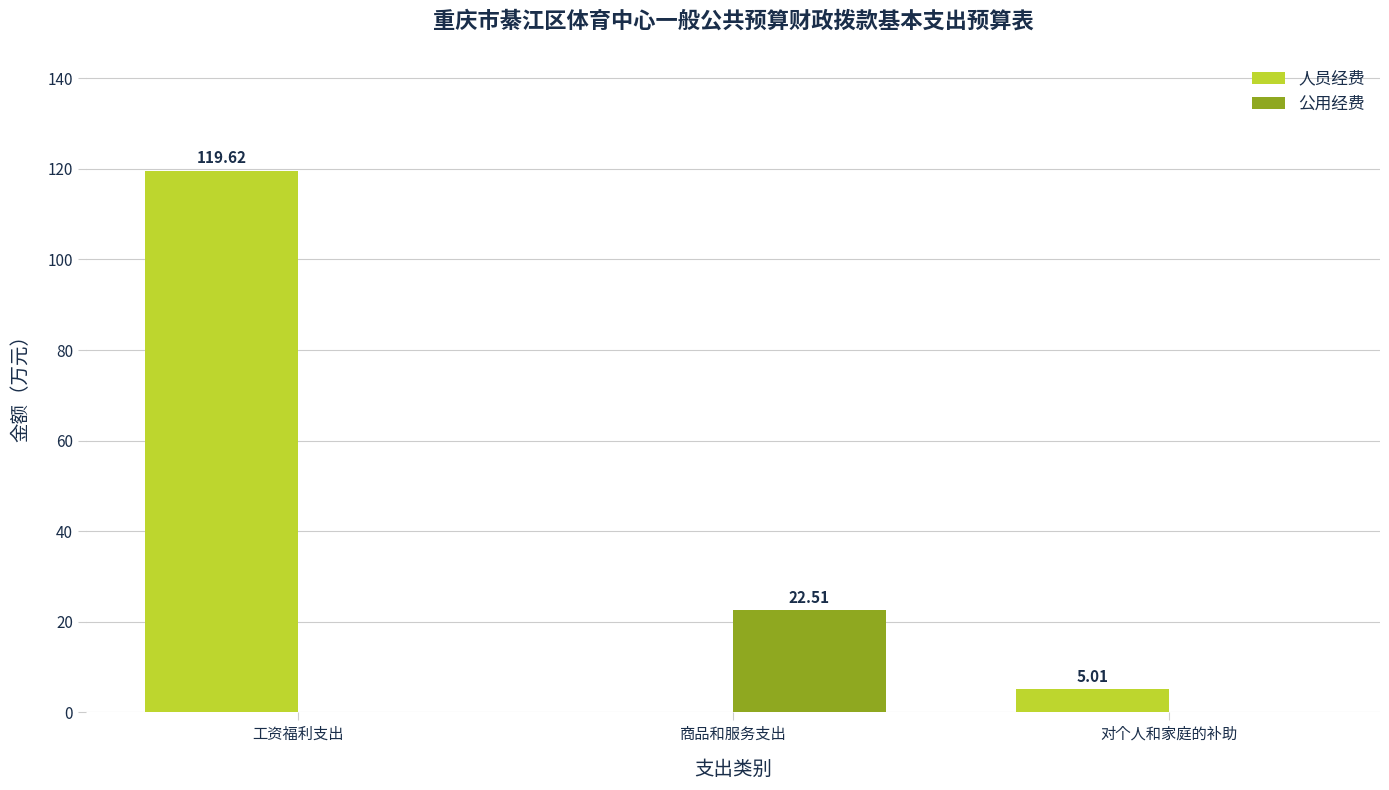

Which series changed the most between 工资福利支出 and 商品和服务支出?

人员经费